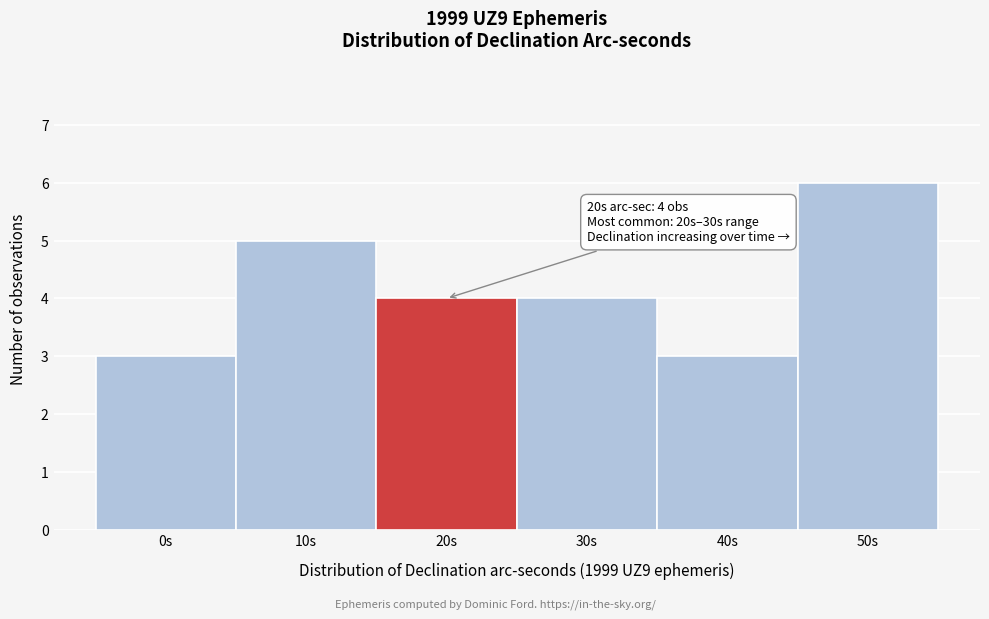

Reading right to left, extract all data points from this chart.

6	3	4	4	5	3